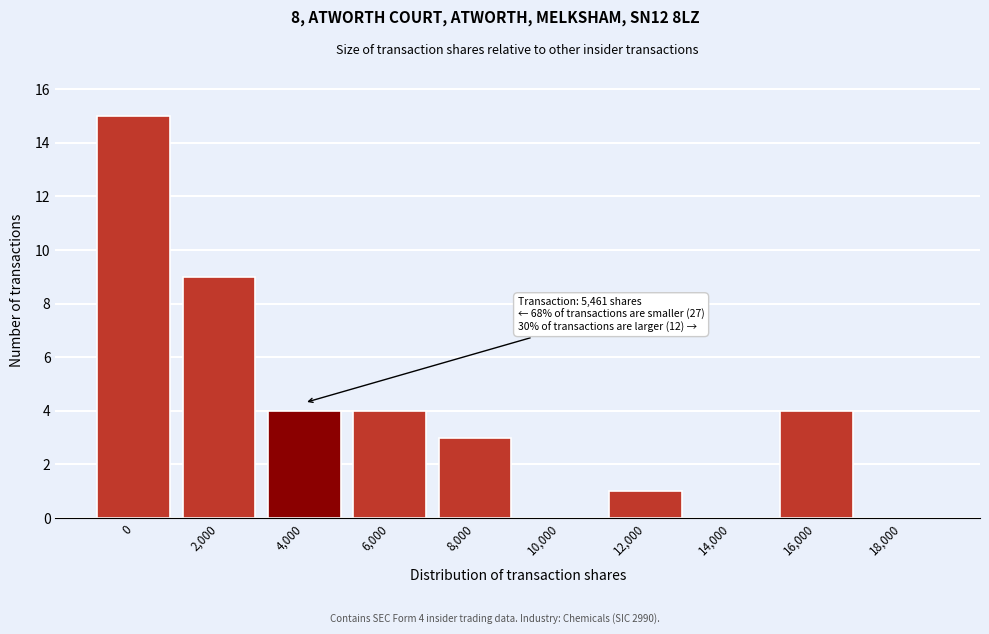

Reading left to right, what are all the values shown in this chart?

0=15	2,000=9	4,000=4	6,000=4	8,000=3	10,000=0	12,000=1	14,000=0	16,000=4	18,000=0